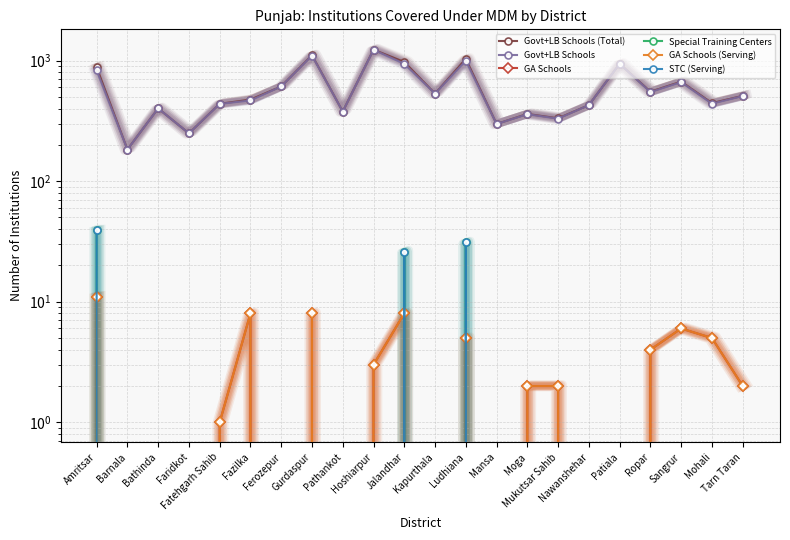

At which category does Special Training Centers reach its first local valley?

Kapurthala